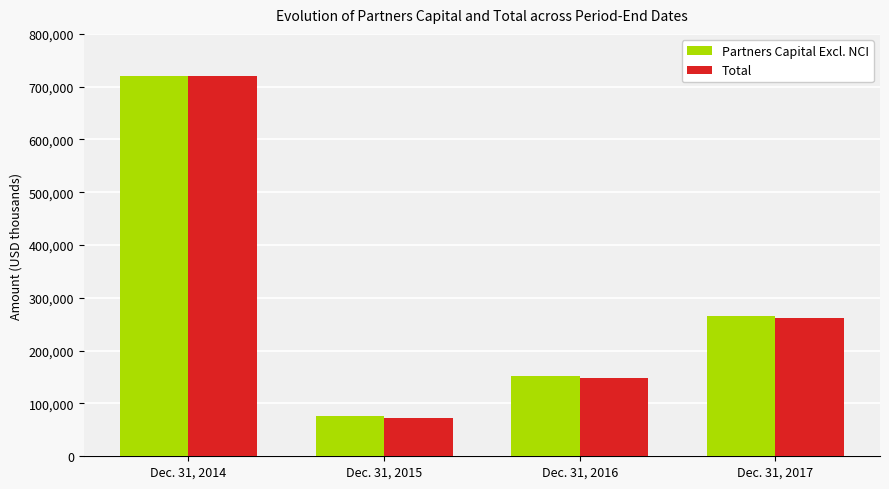

At which label does Partners Capital Excl. NCI reach its peak?

Dec. 31, 2014